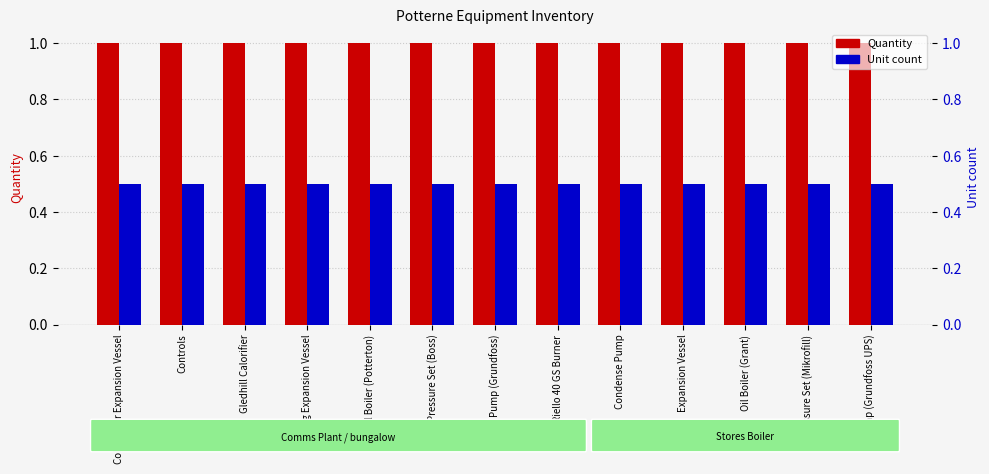

Which label corresponds to the largest value in the chart?

Cold Water Expansion Vessel